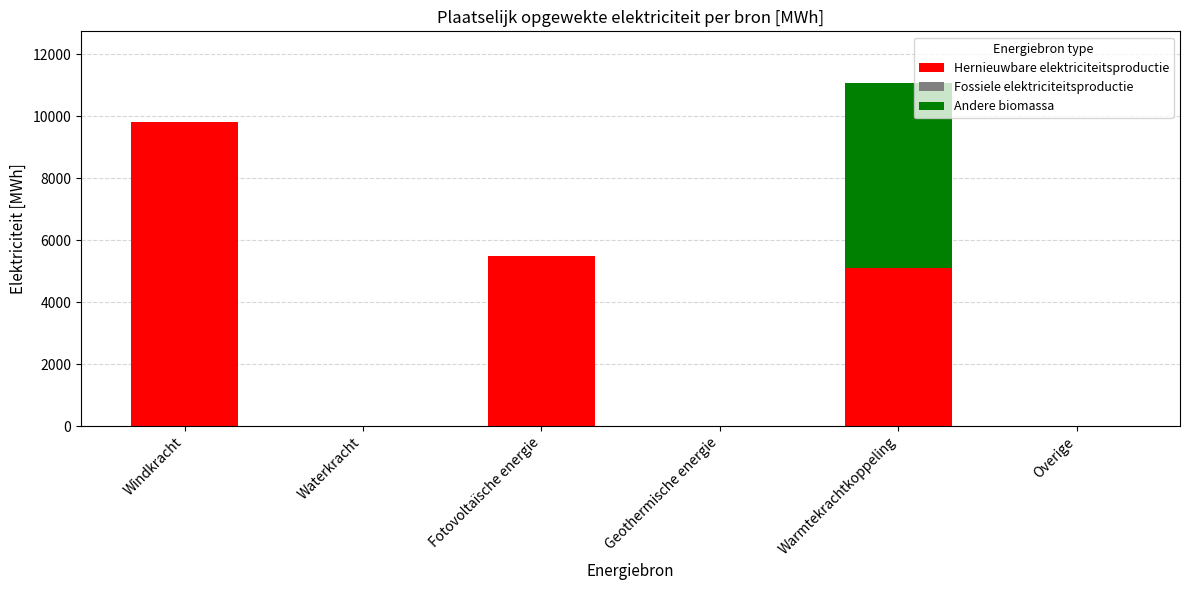

At which label does Hernieuwbare elektriciteitsproductie reach its peak?

Windkracht